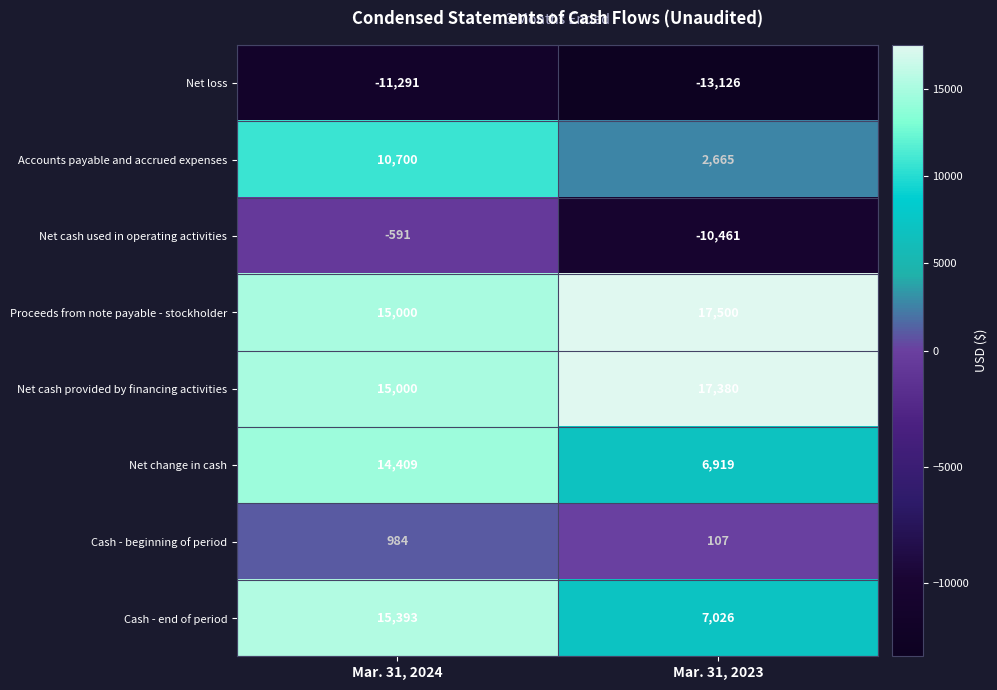

What is the difference between the Net cash provided by financing activities values at Mar. 31, 2024 and Mar. 31, 2023?

2380